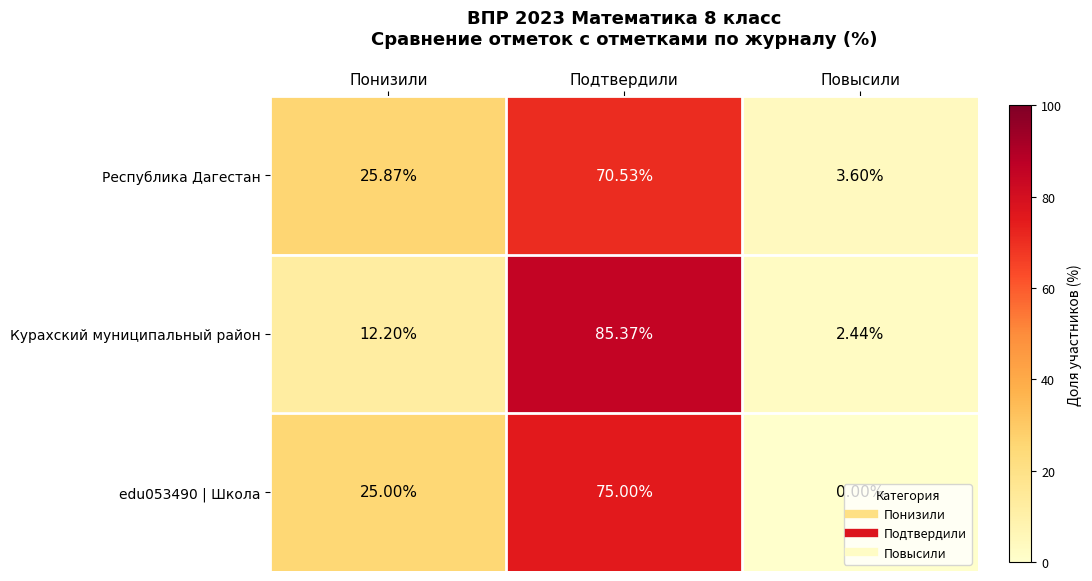

Which category has the lowest value across all series?

Повысили